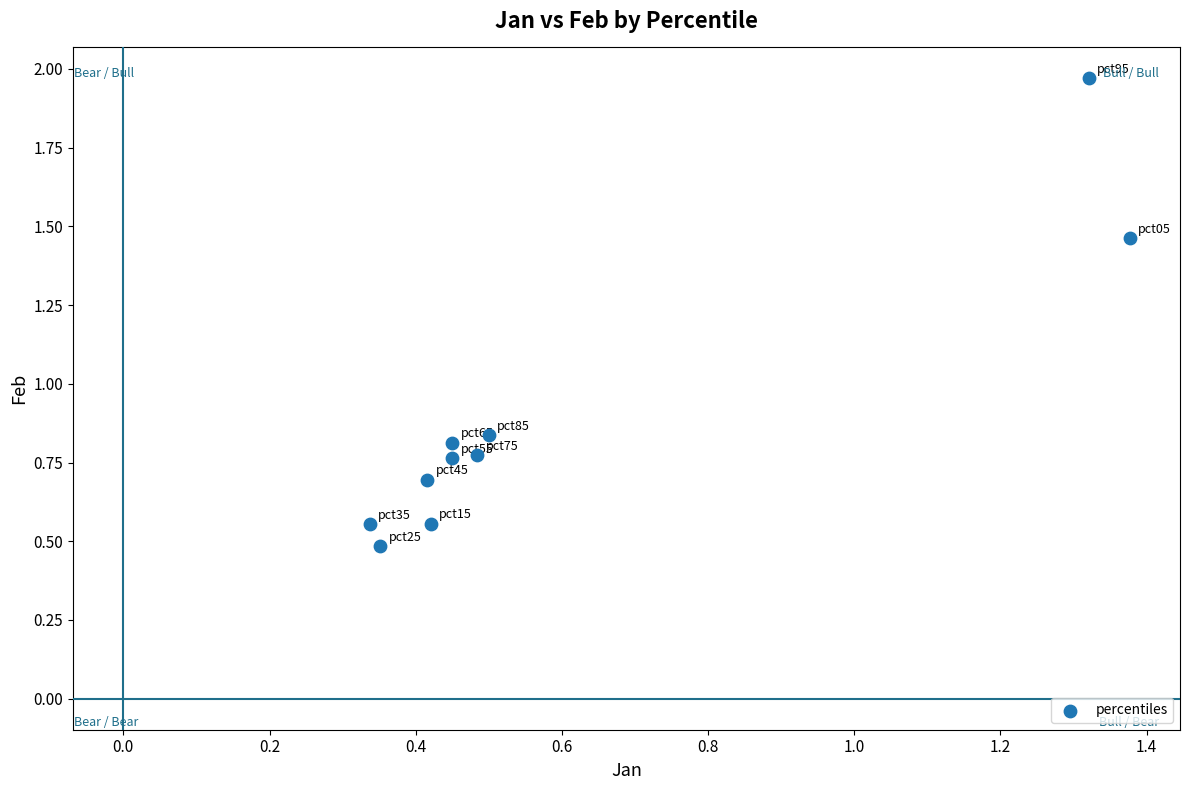

What is the range of X values (max minus min)?

1.0